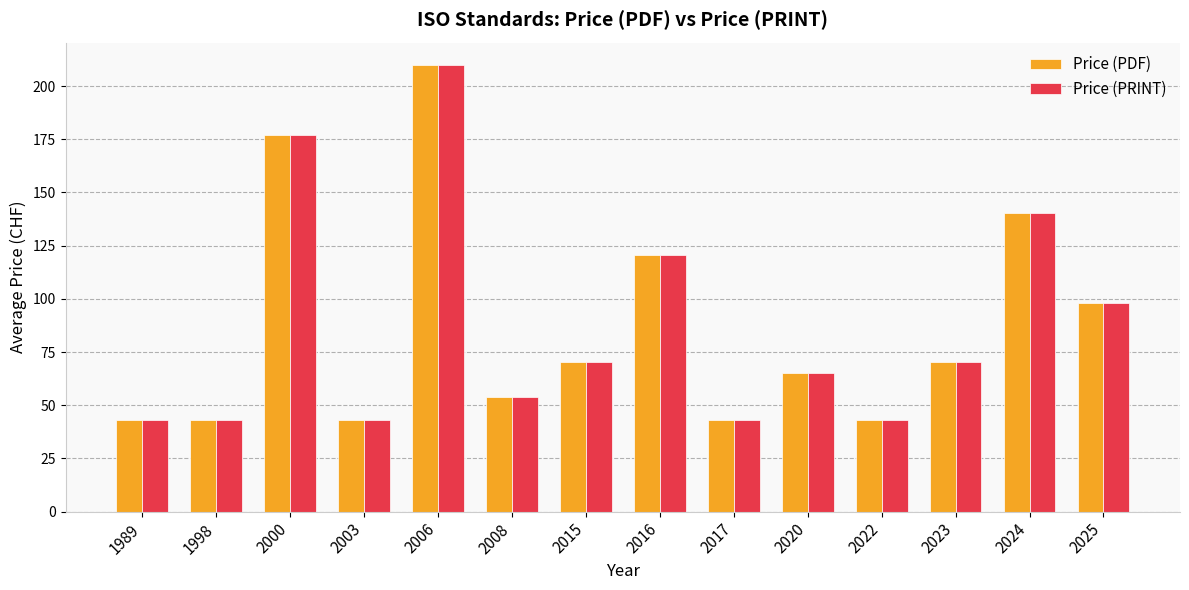

What is the value of the Price (PDF) bar at the 3rd from the left?

177.0